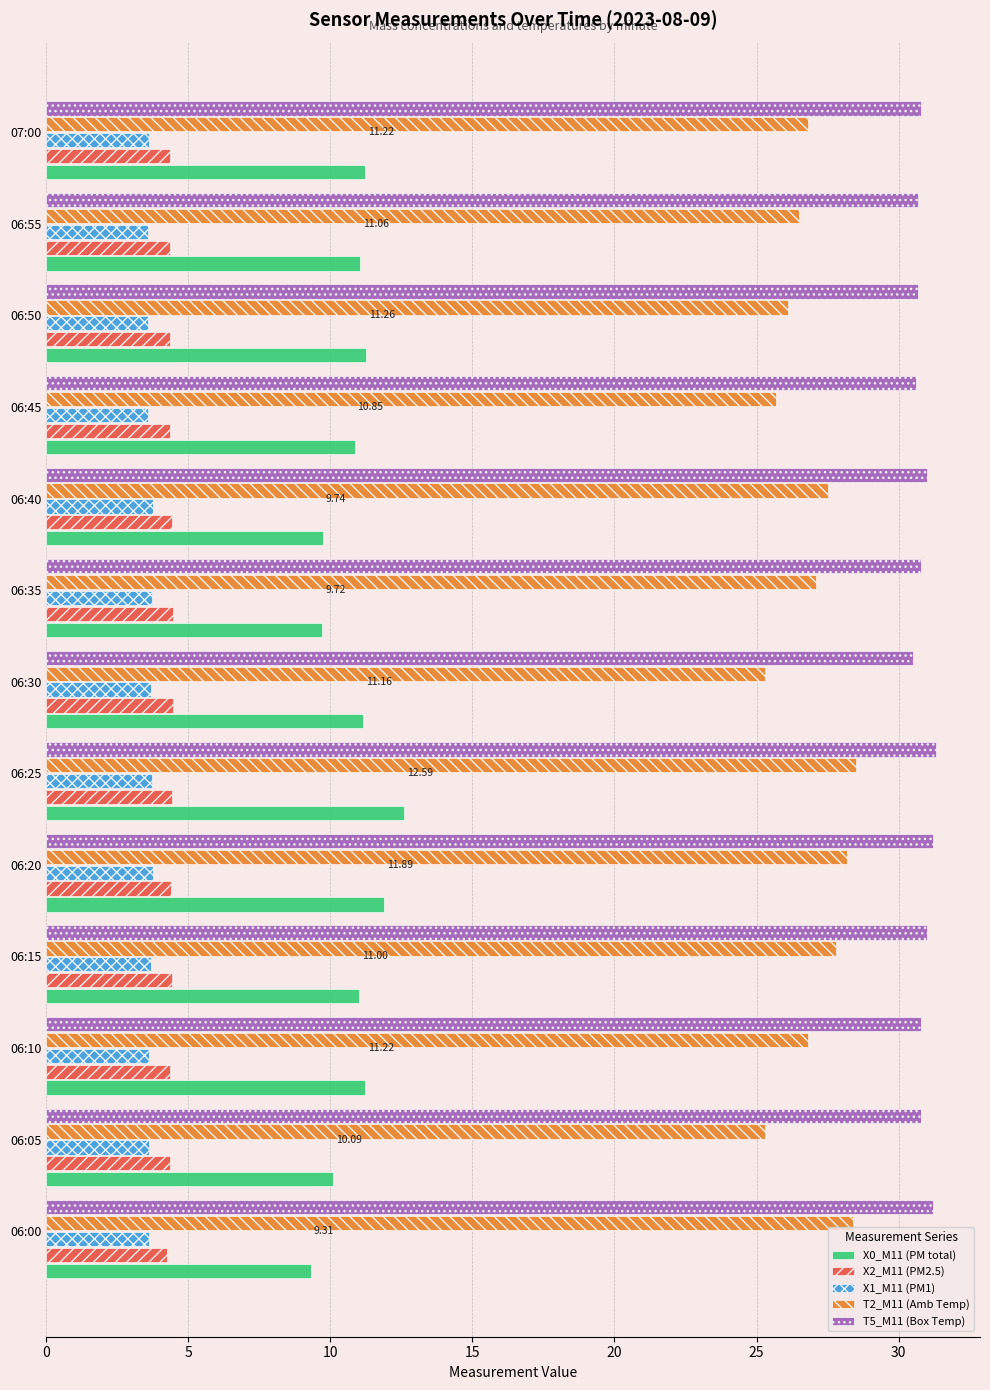

Rank the series by their maximum value, from highest to lowest.

T5_M11 (Box Temp), T2_M11 (Amb Temp), X0_M11 (PM total), X2_M11 (PM2.5), X1_M11 (PM1)